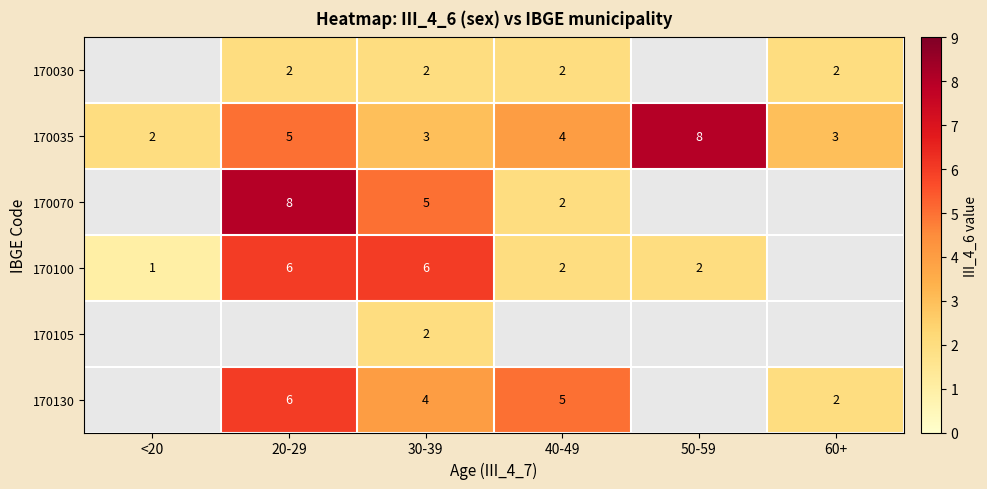

True or false: 170100 has a value of 2 at 40-49.

True